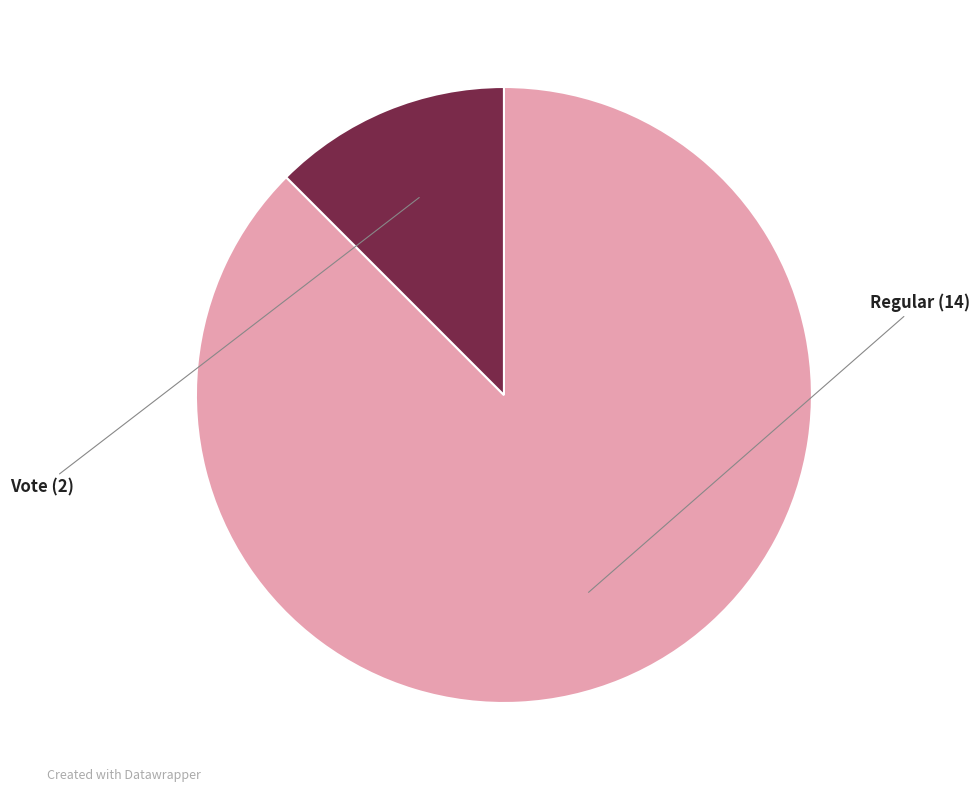

Is it true that Vote is 6% of the pie?

False